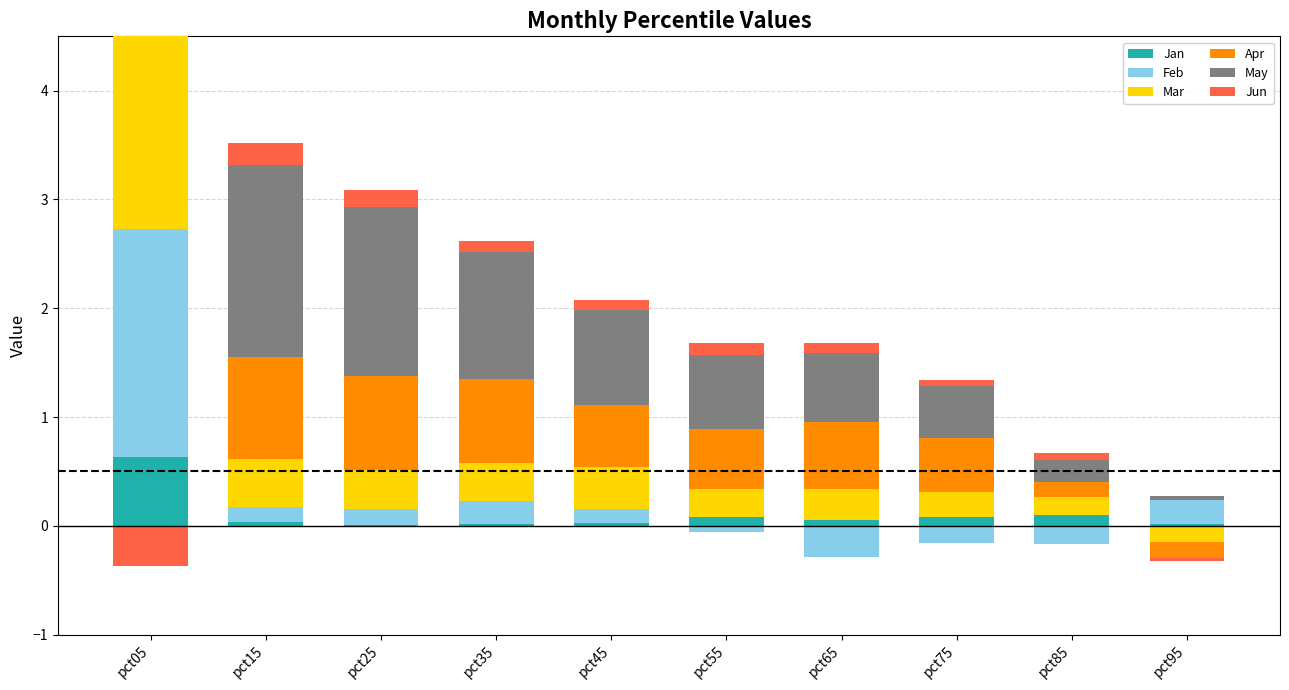

The value of Feb at pct15 is 0.1. True or false?

True